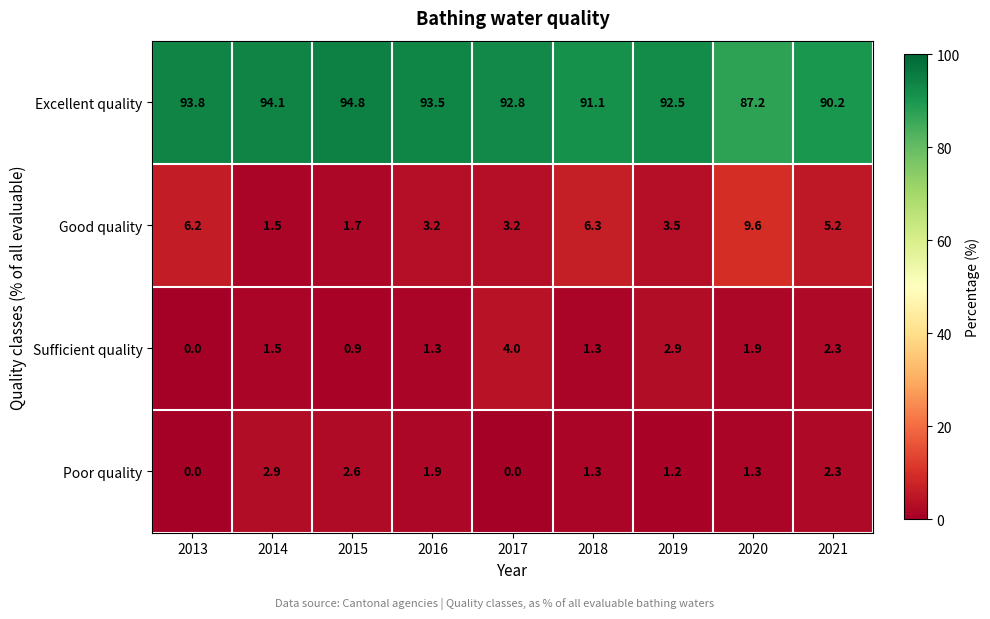

What is the maximum value shown in the chart?

94.8